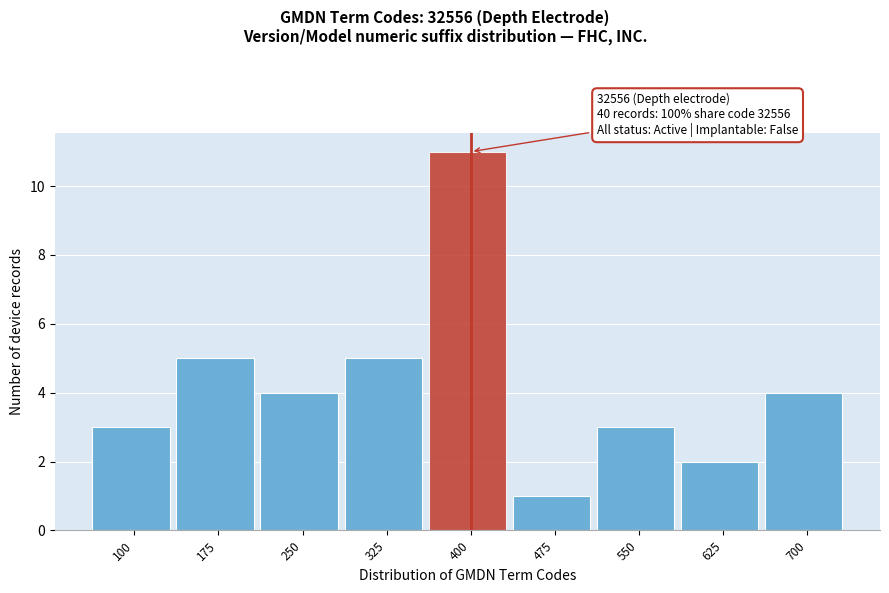

Reading right to left, list all the values displayed in this chart.

4	2	3	1	11	5	4	5	3